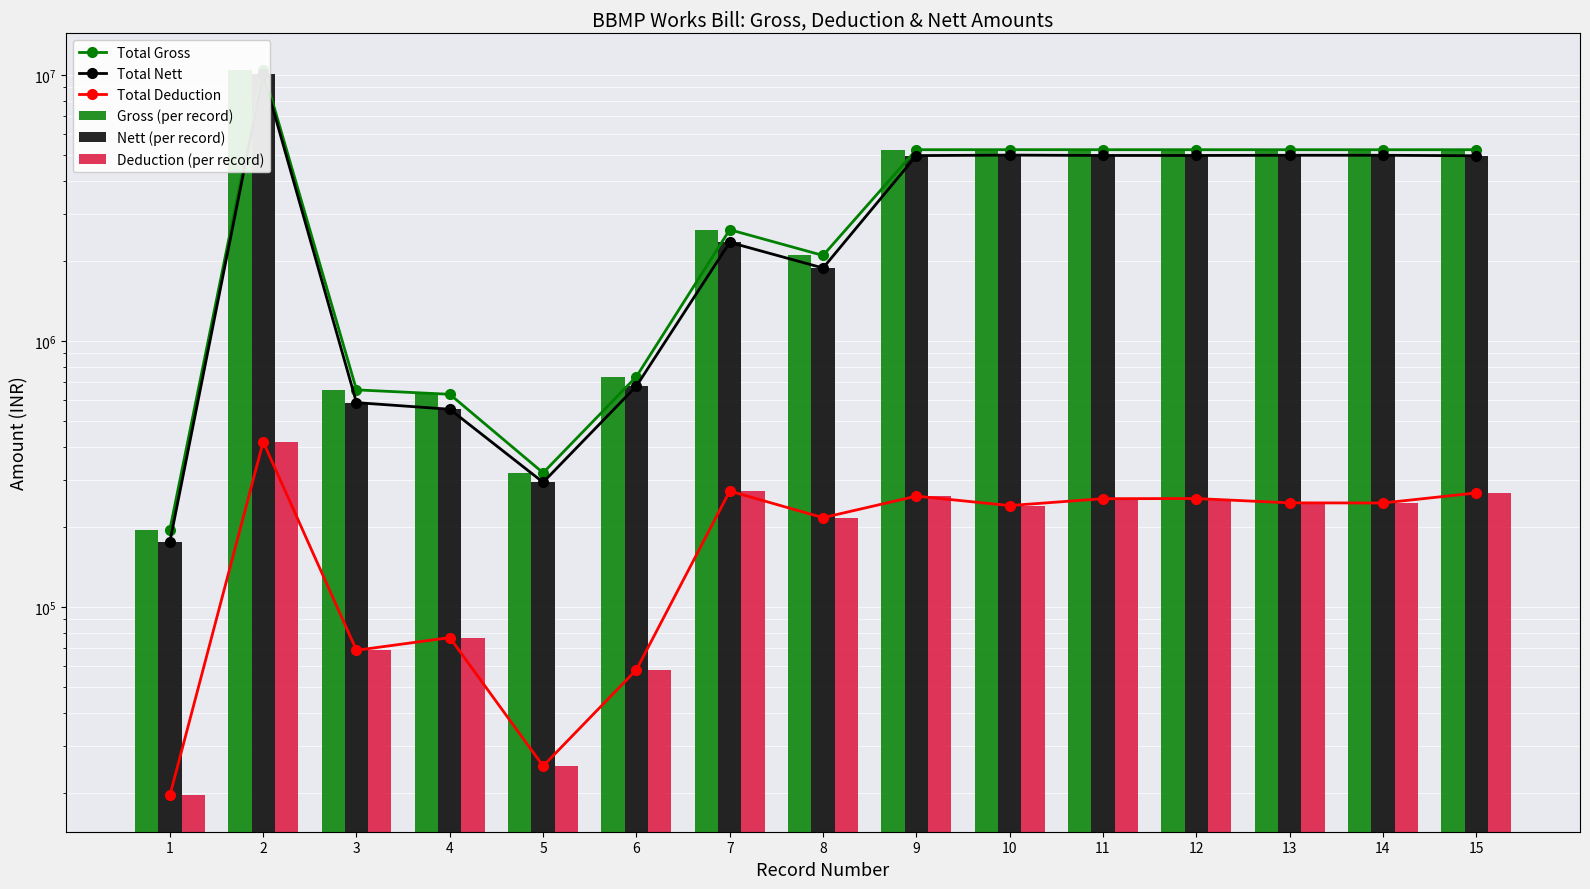

At which category is the sum across all series the highest?

2